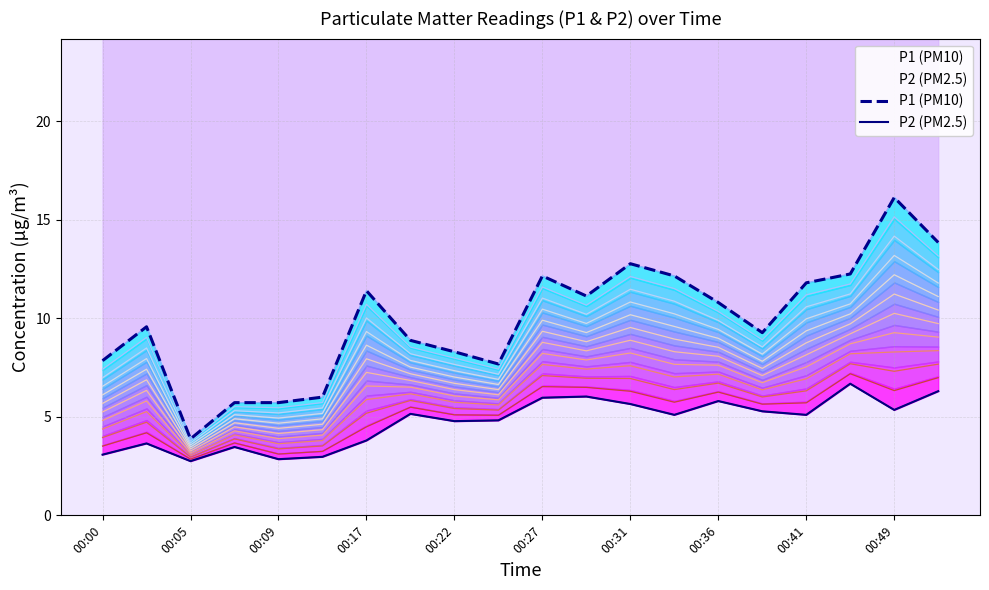

Is the value of P2 (PM2.5) at 15 greater than the value of P1 (PM10) at 11?

No